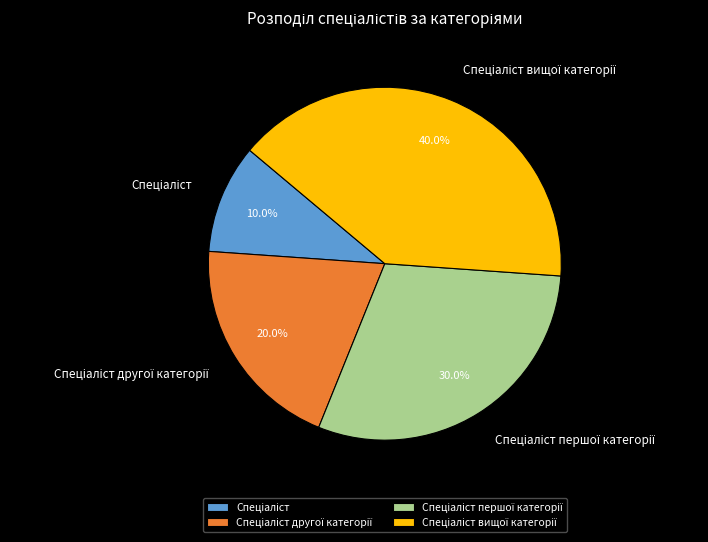

Is there a majority slice in this chart?

No